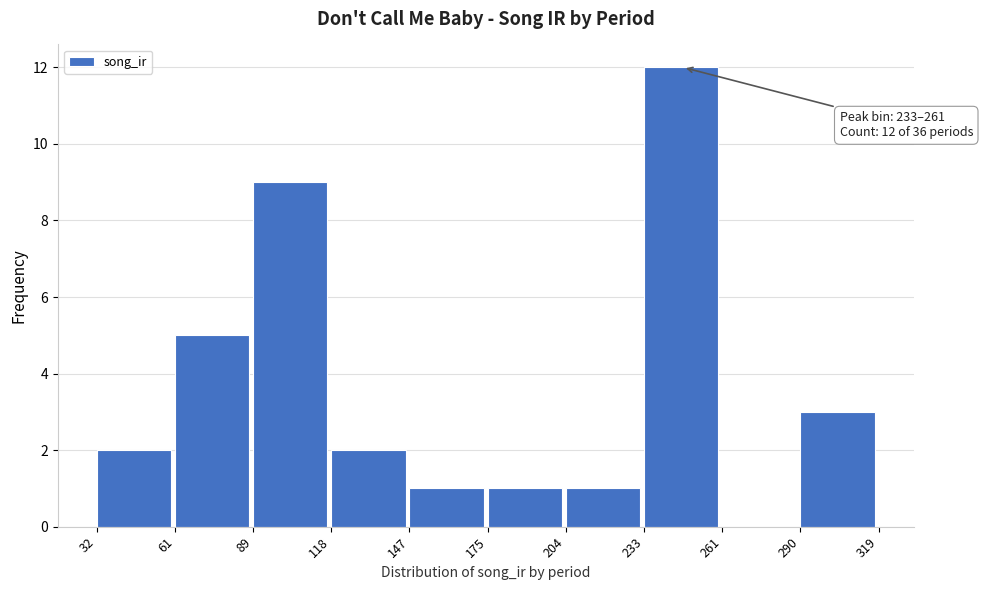

Which range on the x-axis has the tallest bar?

233 to 261